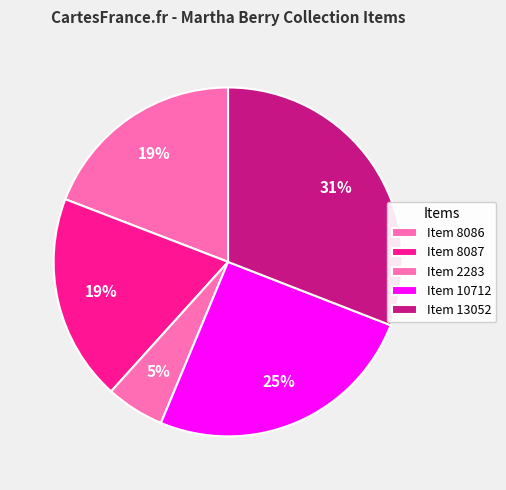

Count the number of slices in the pie.

5